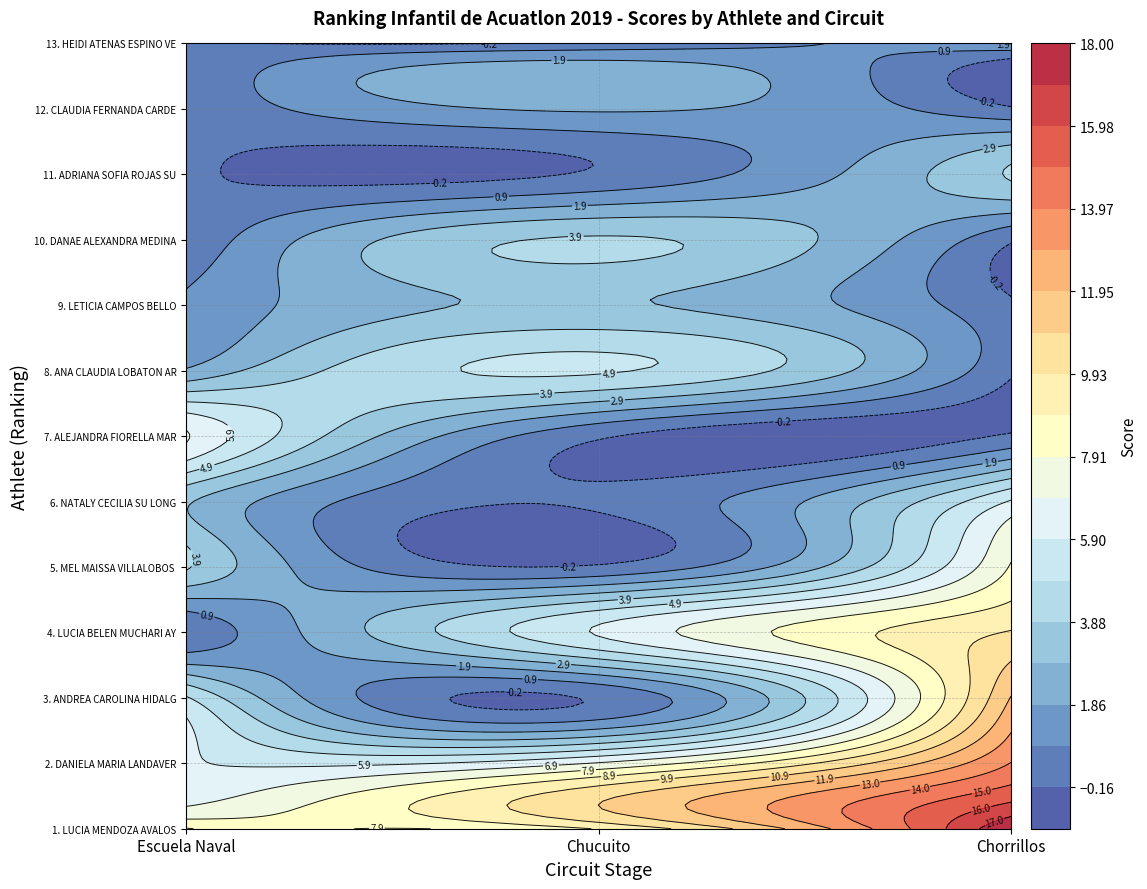

Which series changed the most between 1 and 2?

ANDREA CAROLINA HIDALGO HUAMAN